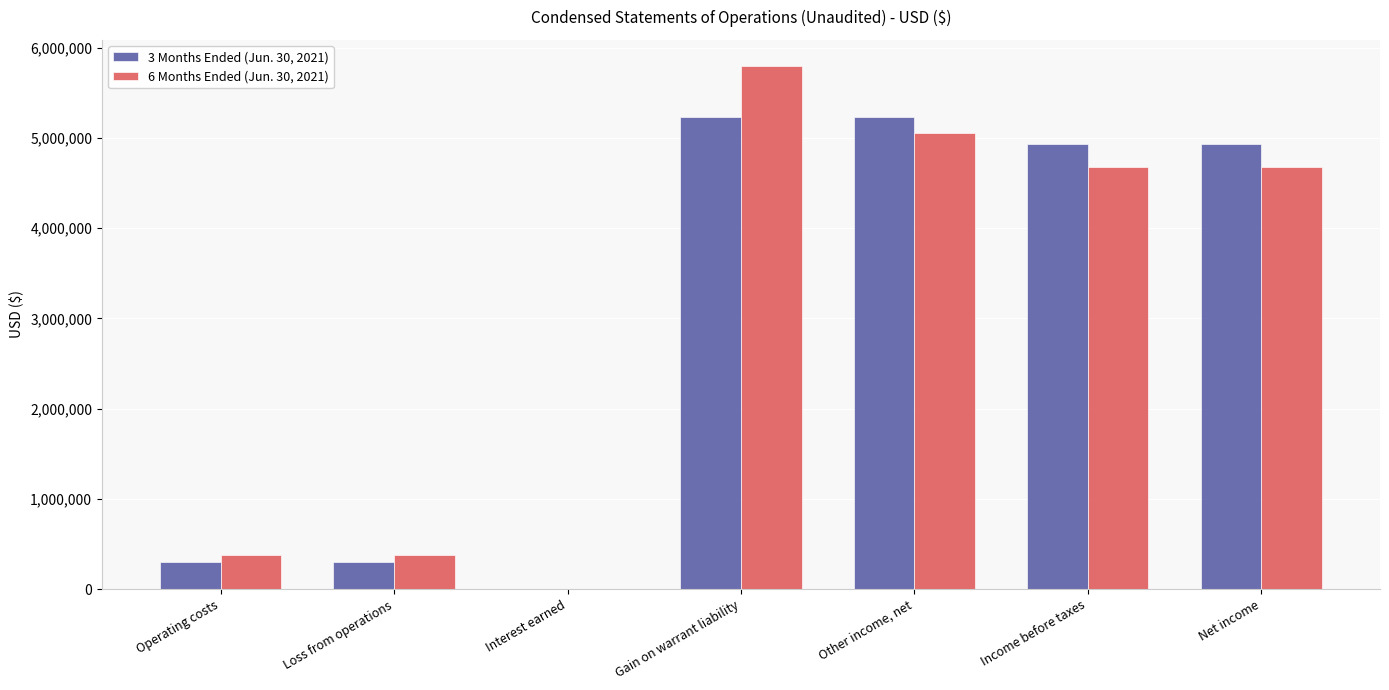

Which category has the highest value in the 6 Months Ended (Jun. 30, 2021) series?

Gain on warrant liability